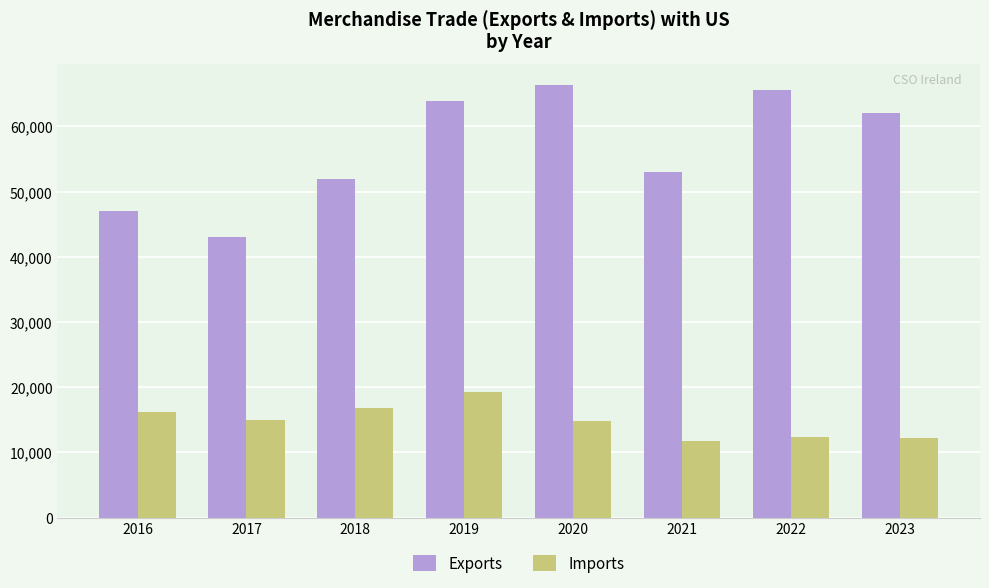

True or false: Exports has a value of 67737 at 2016.

False